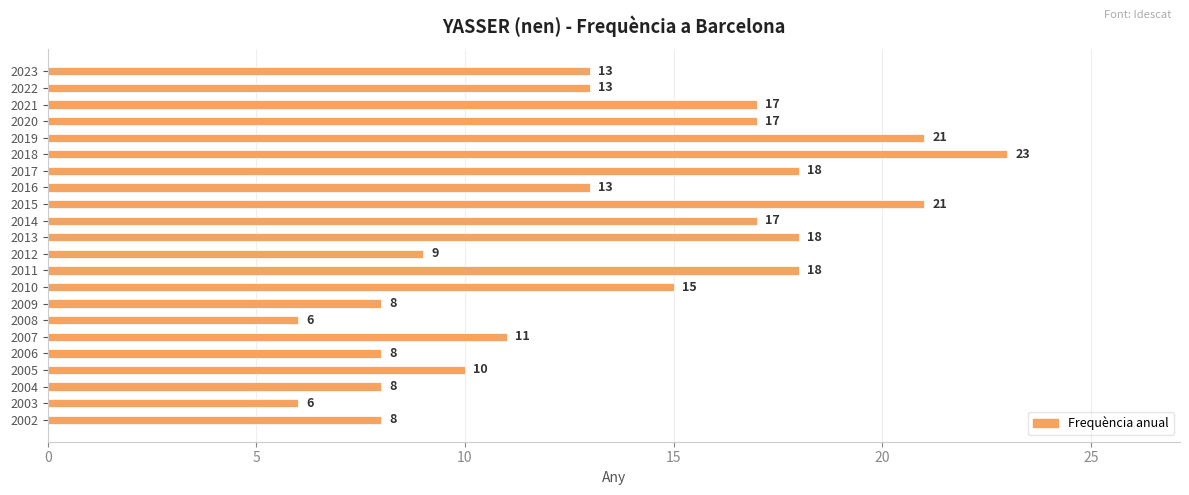

How many distinct data groups are displayed?

1